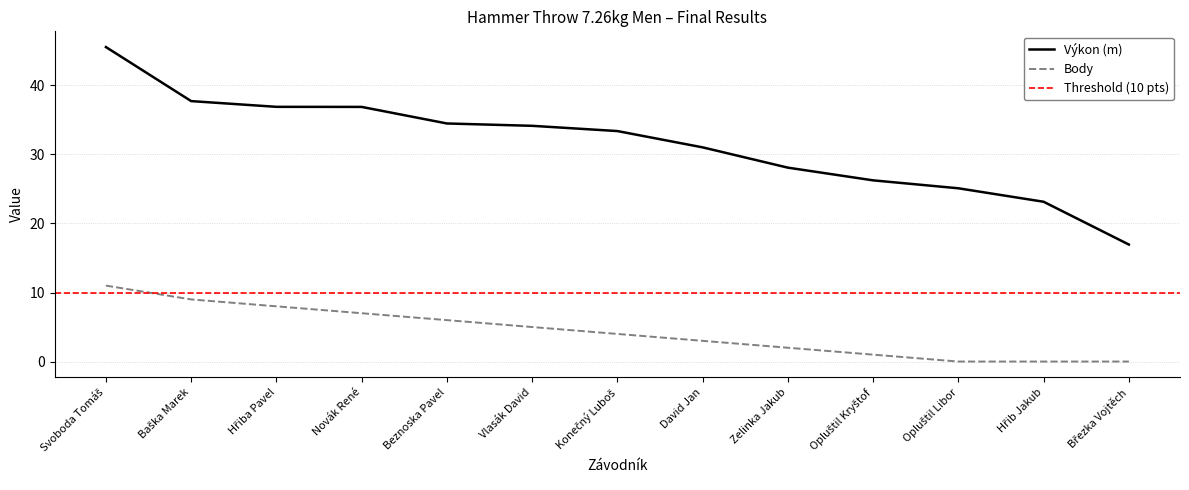

What is the sum of the Body values at Opluštil Libor and Zelinka Jakub?

2.0